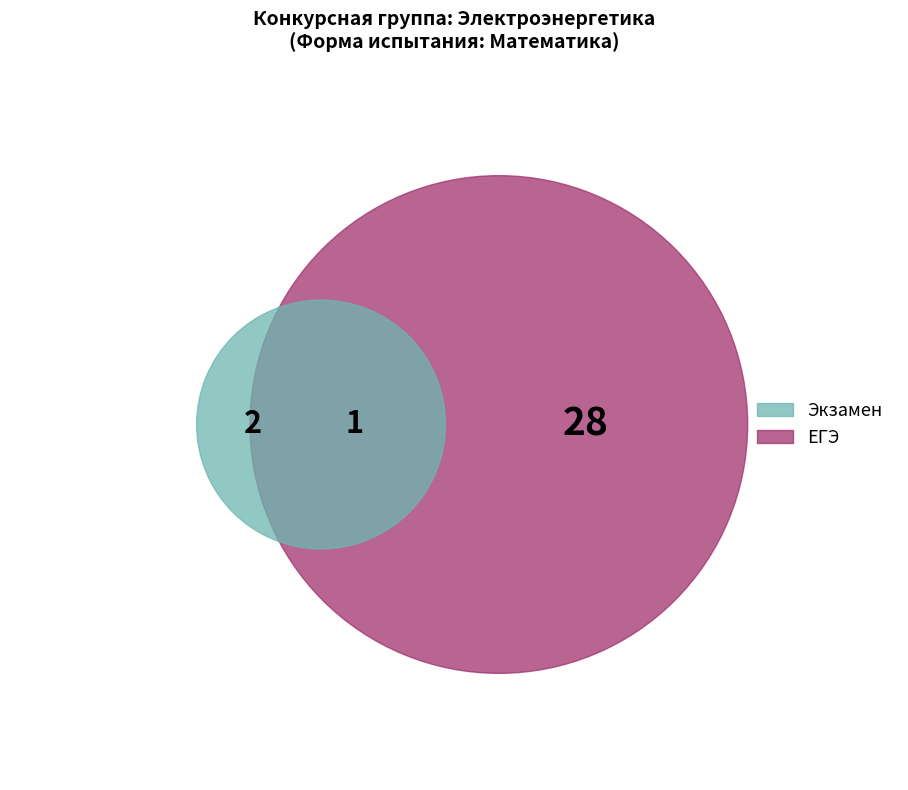

Combined, what portion of the pie is Экзамен and ЕГЭ?

100.0%